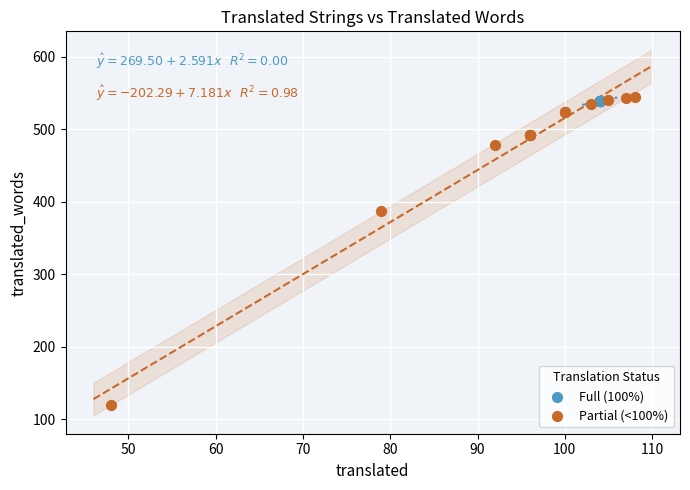

What are all the series names shown in the legend?

Full (100%), Partial (<100%)